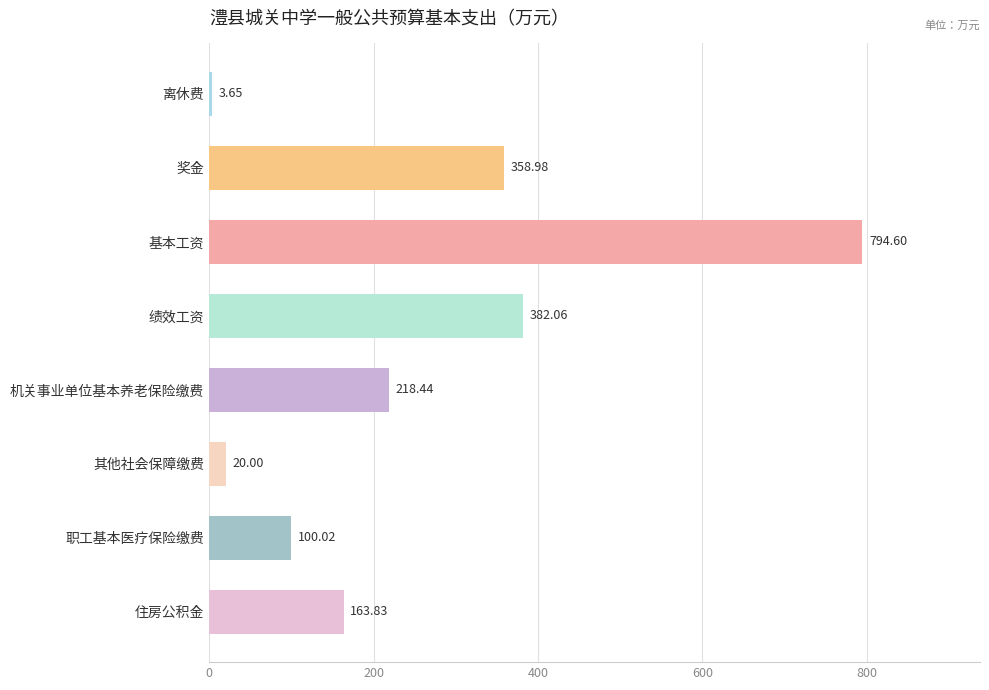

What is the label of the 4th bar from the bottom?

机关事业单位基本养老保险缴费